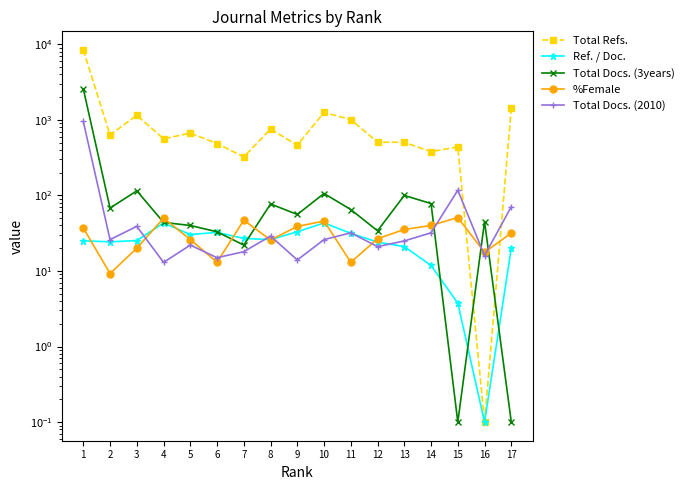

True or false: Ref. / Doc. has a value of 31.5 at 11.

True